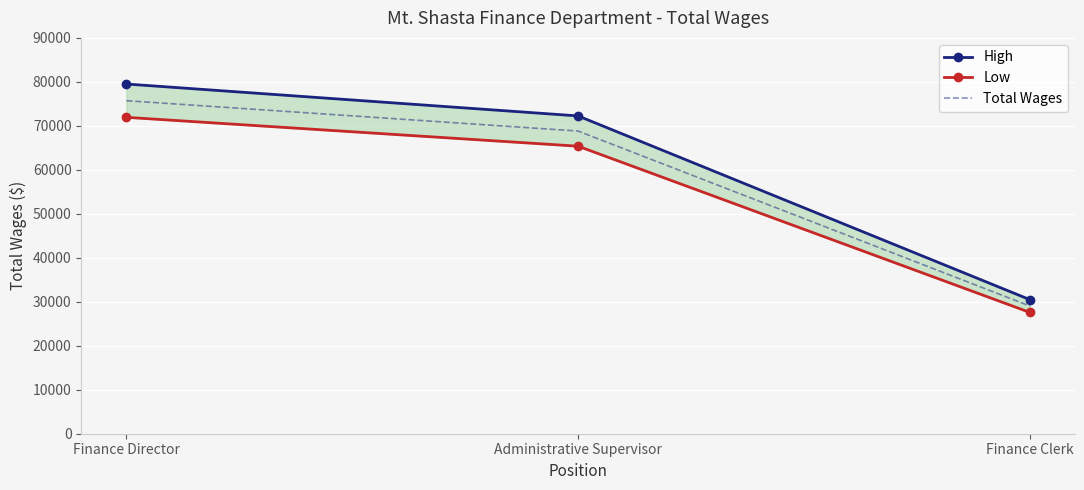

Where is Total Wages nearest to the value 52383?

Administrative Supervisor